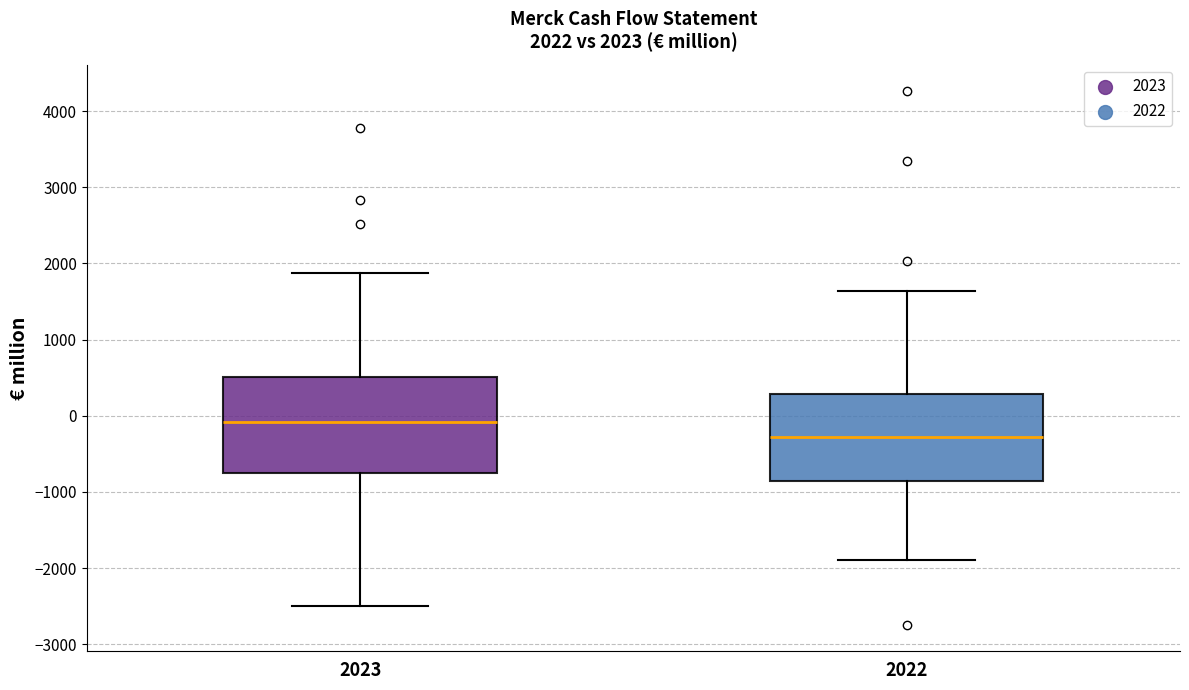

Which box has the lowest median line?

2022